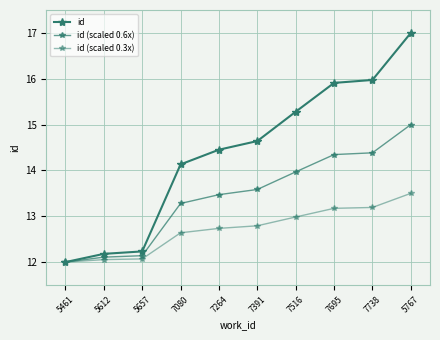

True or false: id (scaled 0.3x) and id (scaled 0.6x) intersect in this chart.

False